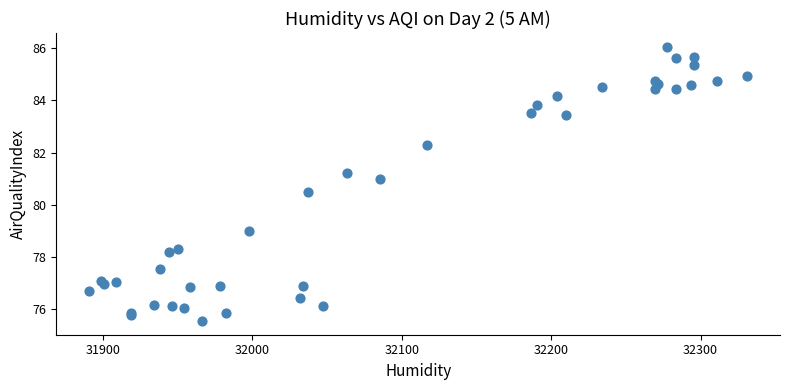

What Y value in the scatter plot is closest to 80?

80.5